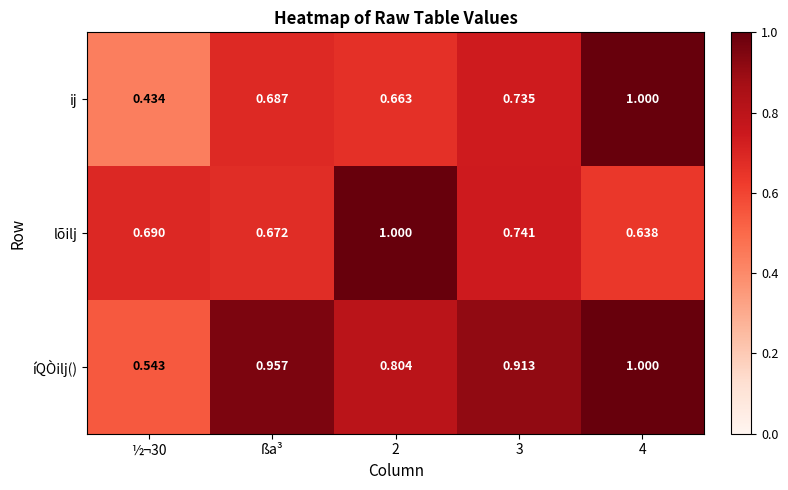

Between ½¬30 and 4, which series saw the biggest shift?

ij